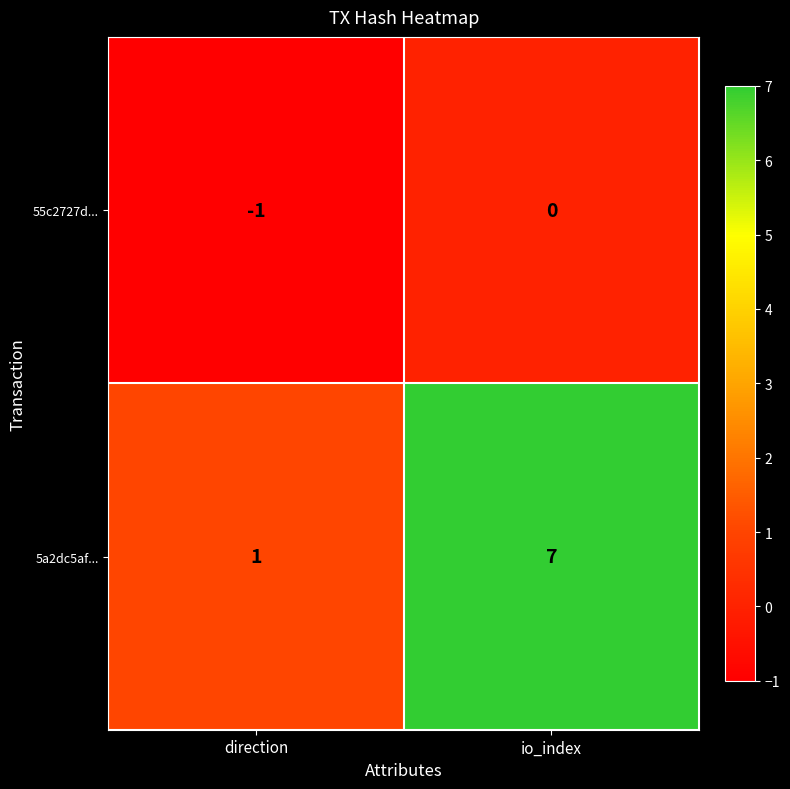

At how many categories does at least one series exceed 6?

1